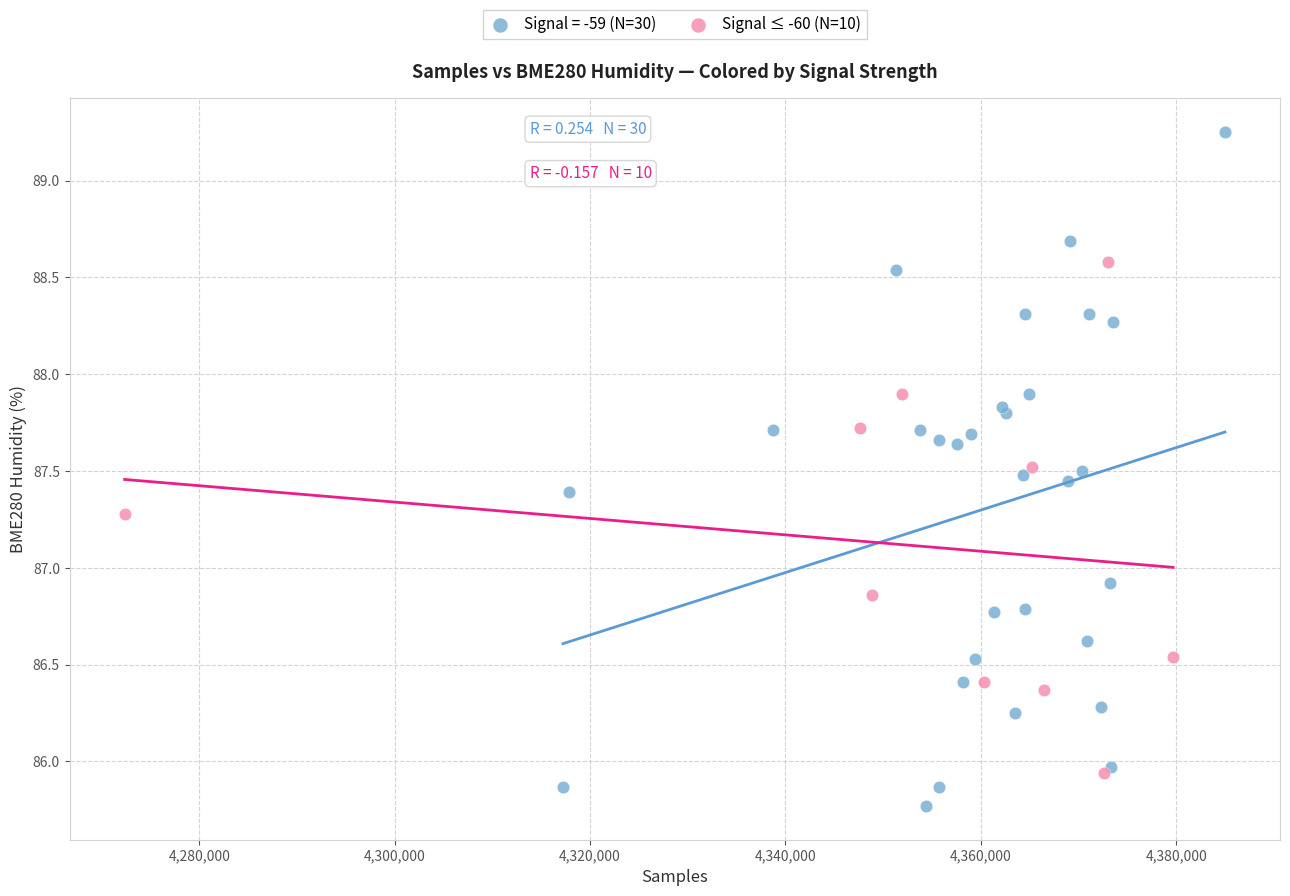

Which series has the largest Y range (max minus min)?

Signal = -59 (N=30)